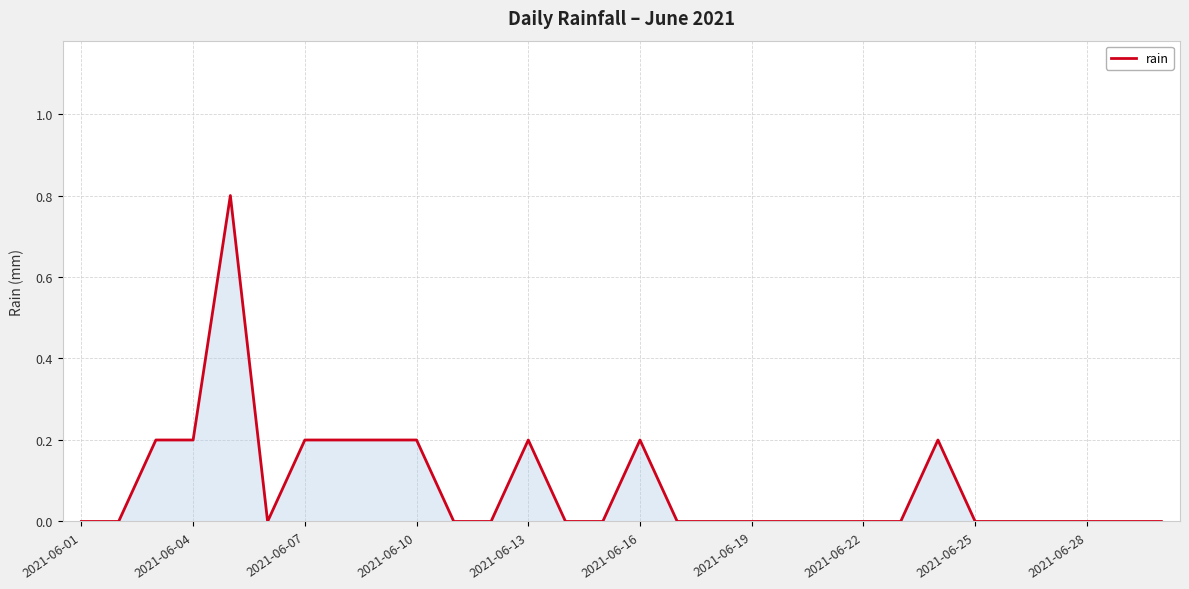

What is the difference between the maximum and minimum values?

0.8